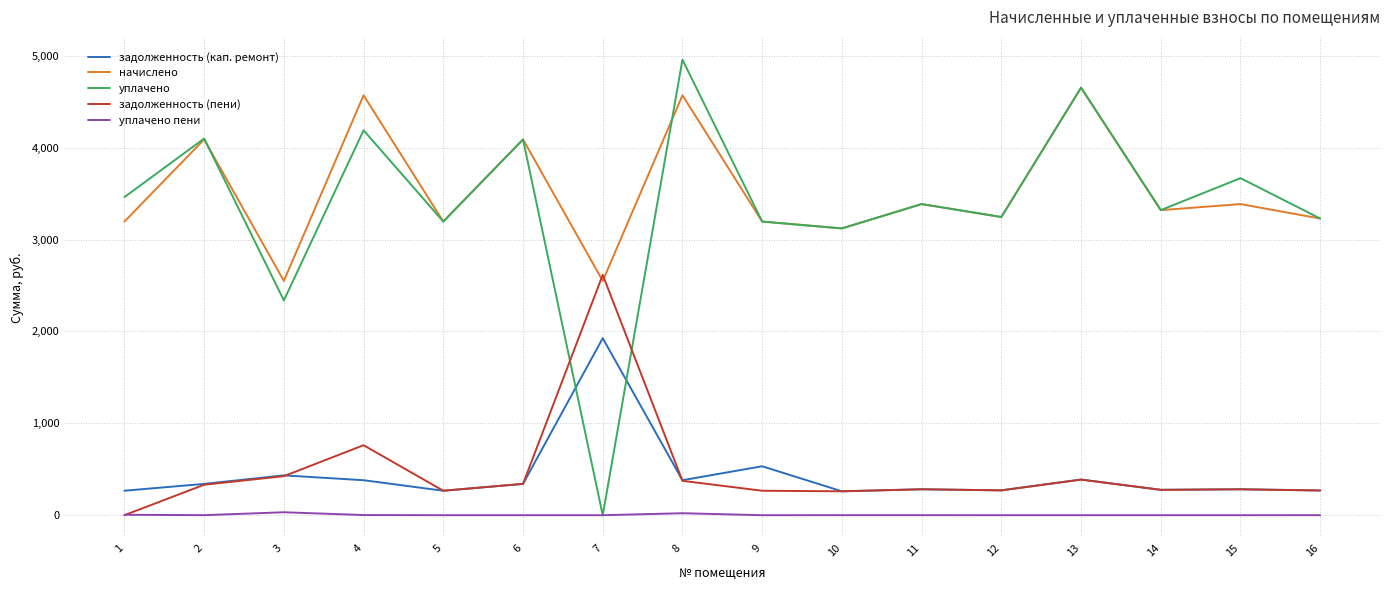

True or false: уплачено пени and задолженность (кап. ремонт) cross at least once.

False